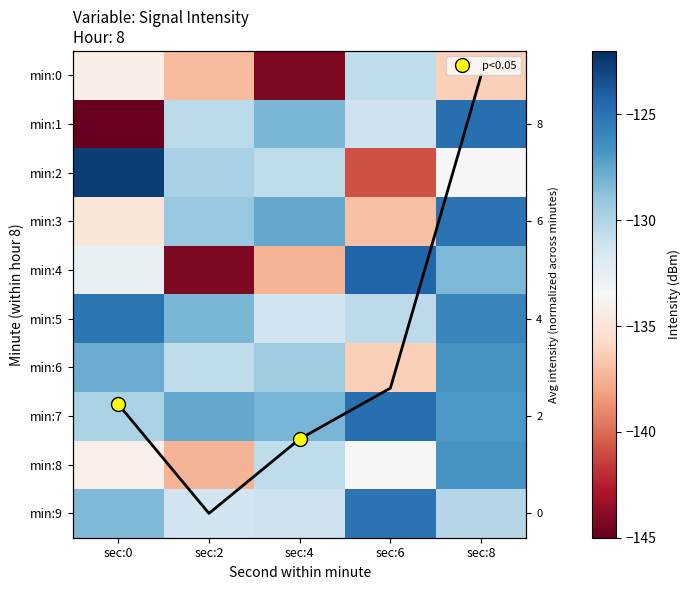

Which series has the largest total across all categories?

min:7